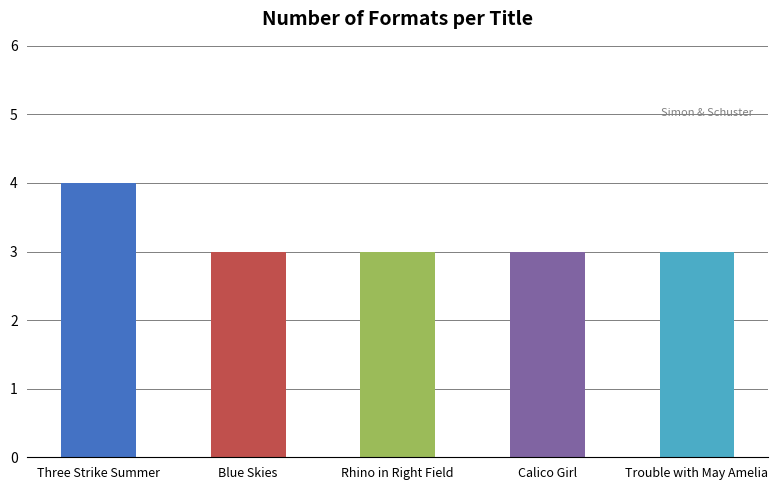

The chart shows a value of 4 at Three Strike Summer. True or false?

True